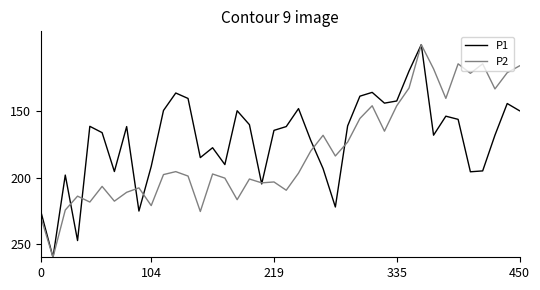

What is the maximum value for P1?

260.0